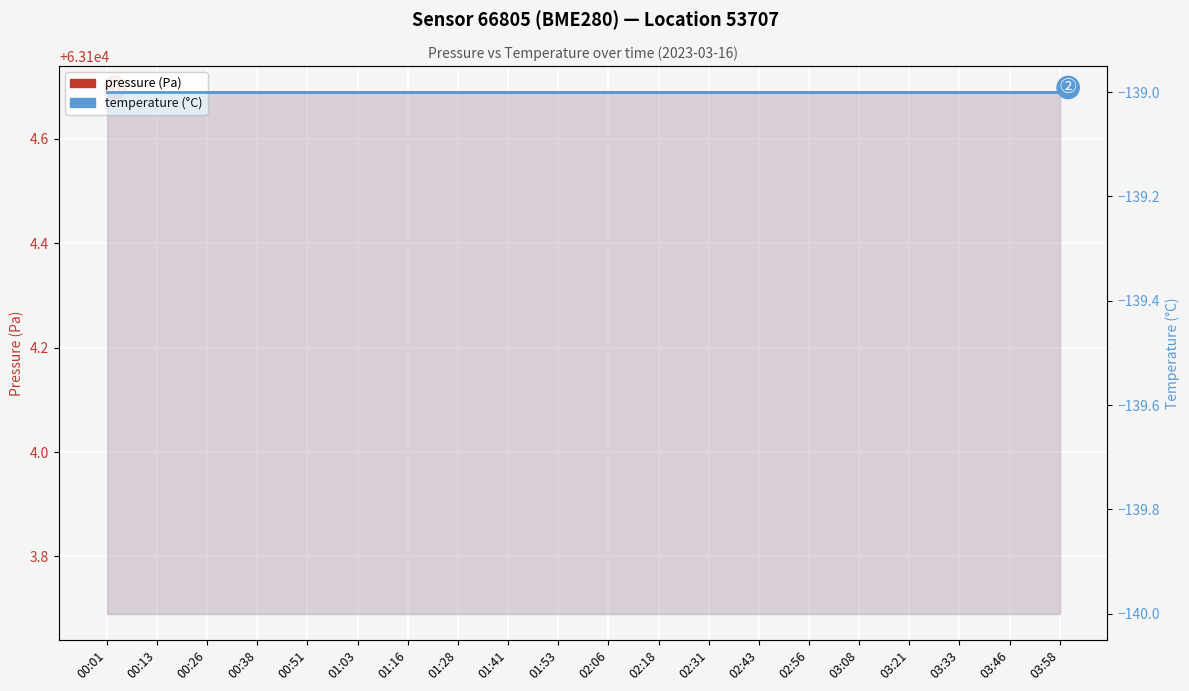

What position from the left is 01:53?

10